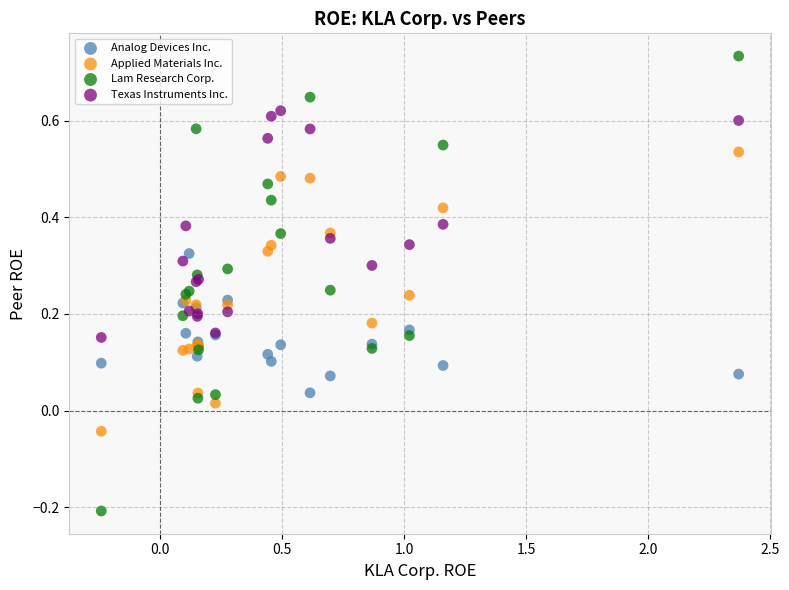

Which series has the widest spread of Y values?

Lam Research Corp.